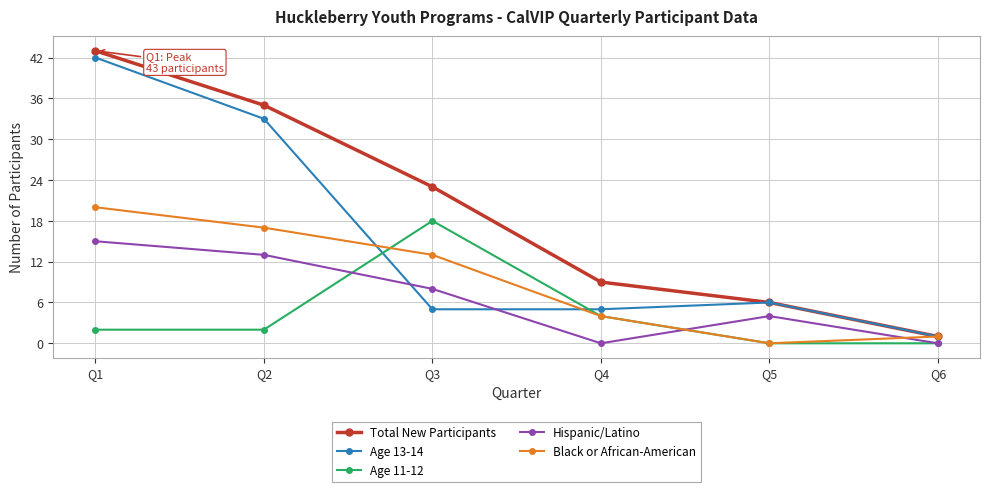

How many categories are shown in the chart?

6